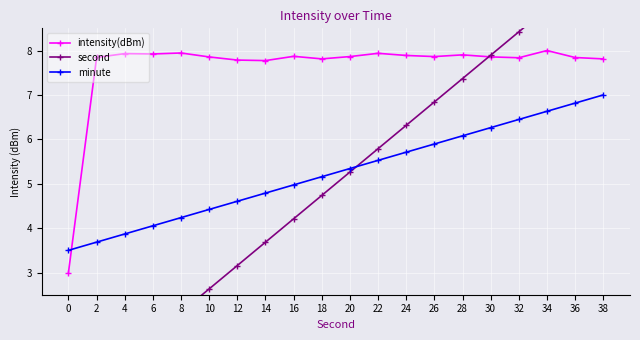

What is the average value of the second series?

5.0